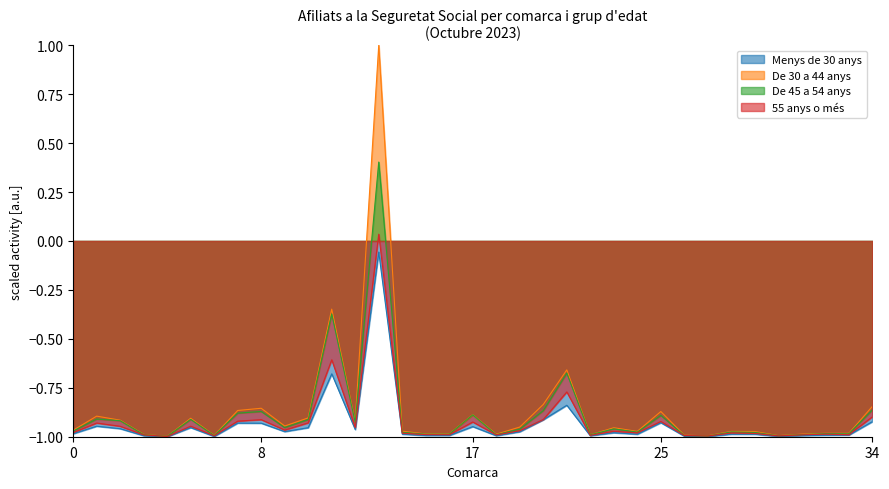

What are all the series names shown in the legend?

Menys de 30 anys, De 30 a 44 anys, De 45 a 54 anys, 55 anys o més